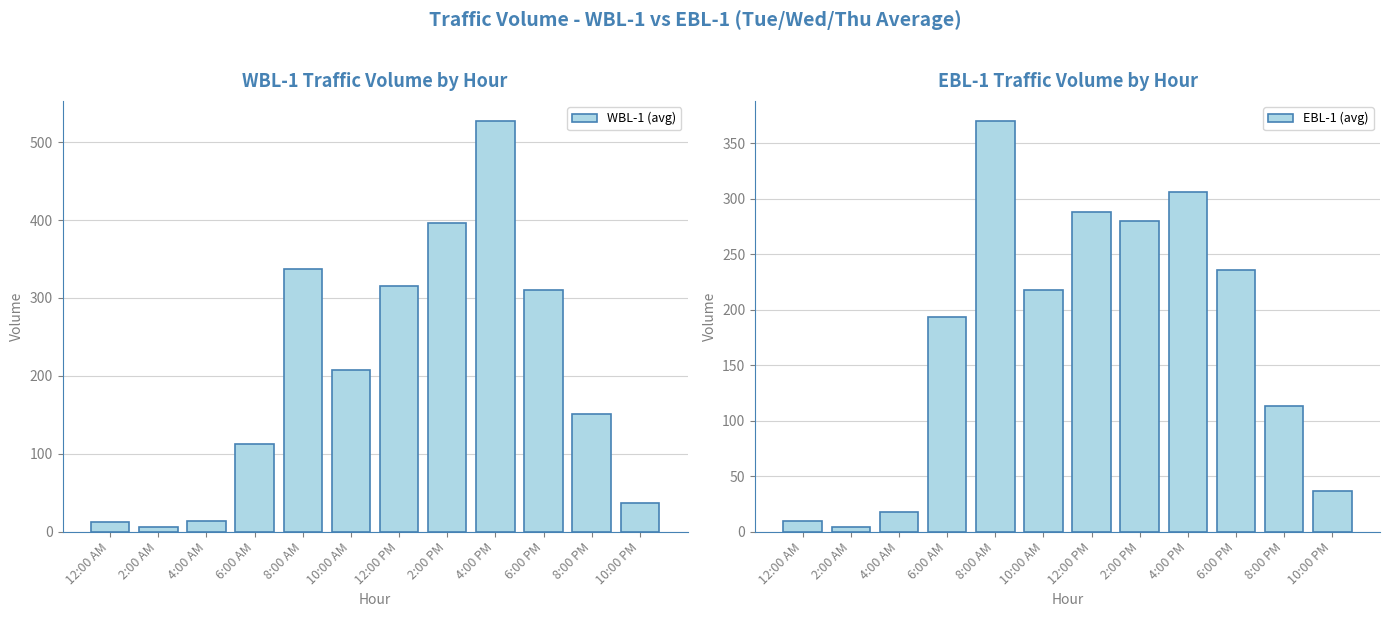

How many groups of bars are there?

12